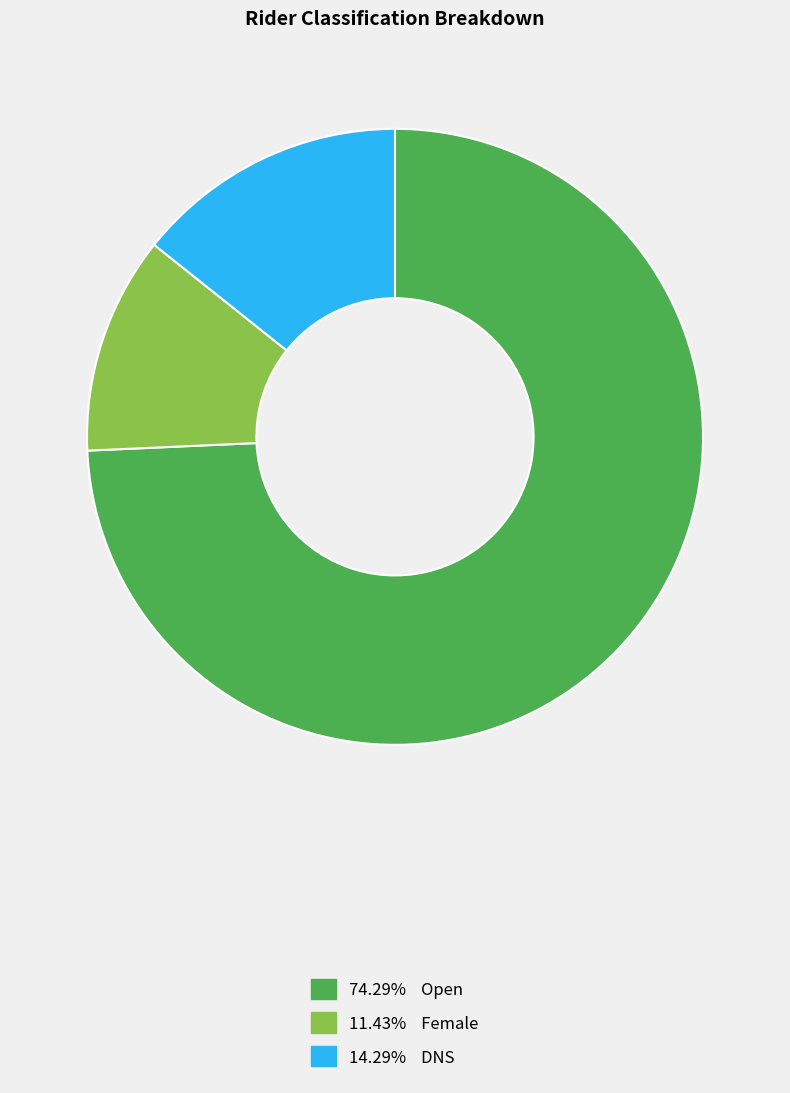

Is there a majority slice in this chart?

Yes